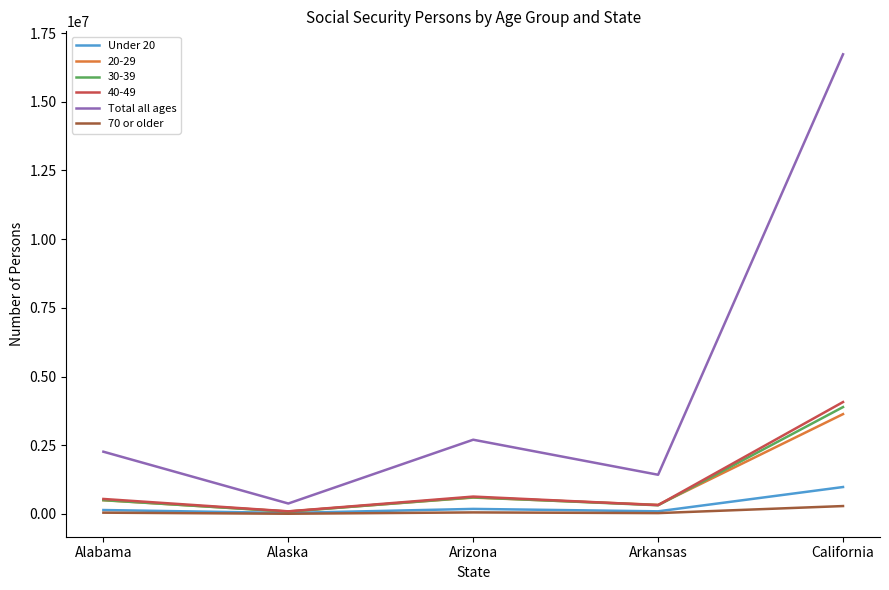

True or false: 70 or older and Total all ages cross at least once.

False